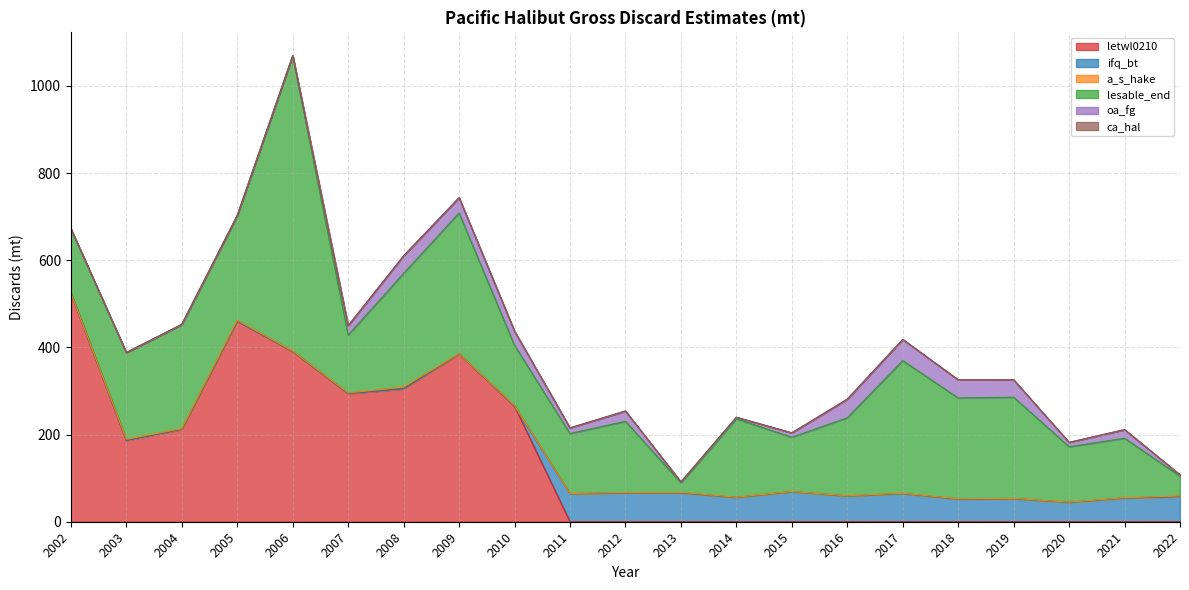

Is the value of ifq_bt at 2002 greater than the value of oa_fg at 2017?

No